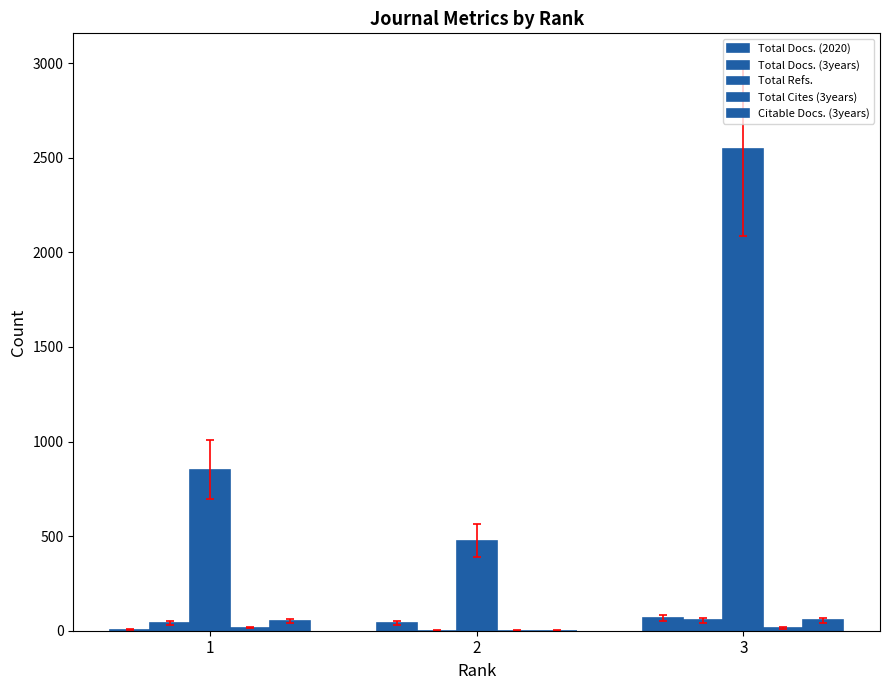

Are the bars grouped side by side (vs. stacked)?

Yes